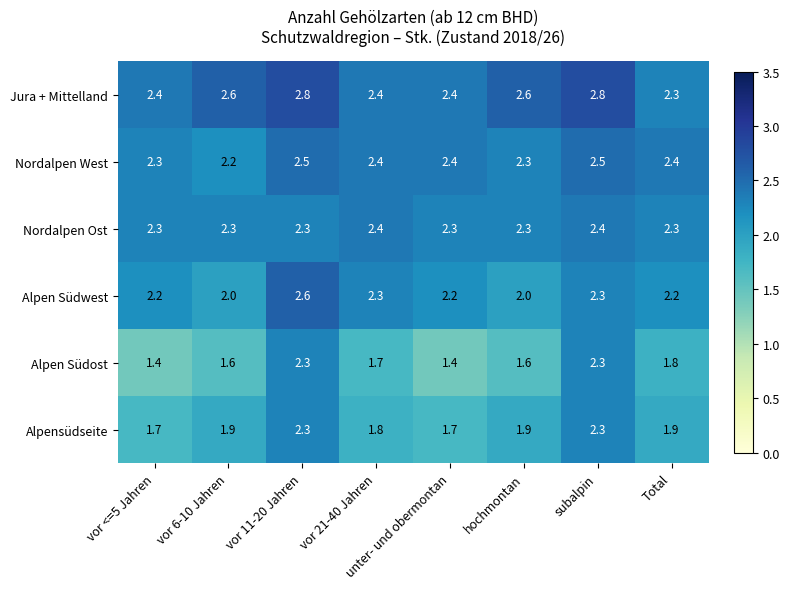

Which series has the widest spread of values?

Alpen Südost